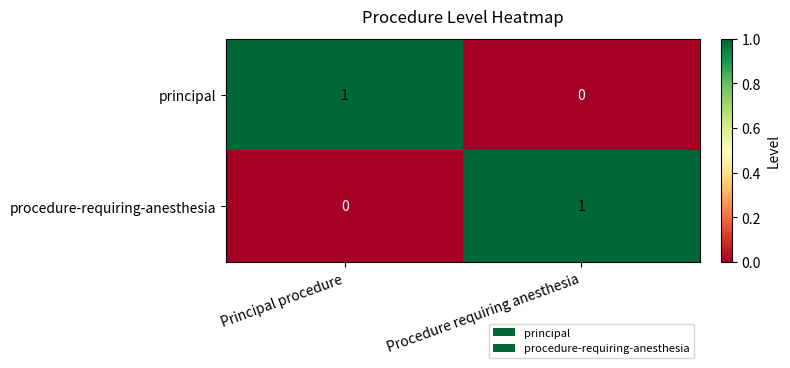

How many distinct data groups are displayed?

2